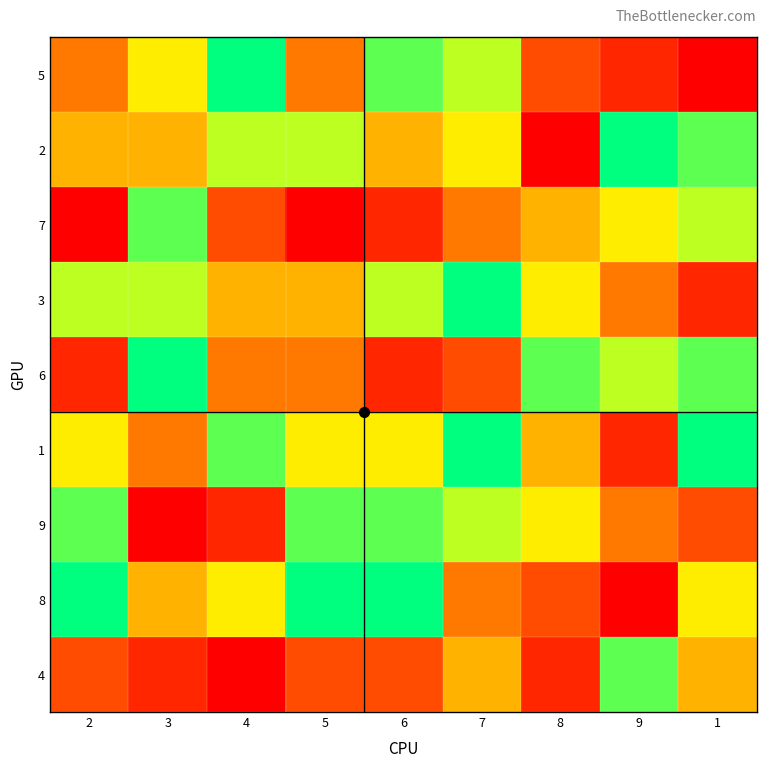

Reading right to left, what are all the values shown in this chart?

5: 1=1	9=2	8=3	7=7	6=8	5=4	4=9	3=6	2=4
2: 1=8	9=9	8=1	7=6	6=5	5=7	4=7	3=5	2=5
7: 1=7	9=6	8=5	7=4	6=2	5=1	4=3	3=8	2=1
3: 1=2	9=4	8=6	7=9	6=7	5=5	4=5	3=7	2=7
6: 1=8	9=7	8=8	7=3	6=2	5=4	4=4	3=9	2=2
1: 1=9	9=2	8=5	7=9	6=6	5=6	4=8	3=4	2=6
9: 1=3	9=4	8=6	7=7	6=8	5=8	4=2	3=1	2=8
8: 1=6	9=1	8=3	7=4	6=9	5=9	4=6	3=5	2=9
4: 1=5	9=8	8=2	7=5	6=3	5=3	4=1	3=2	2=3